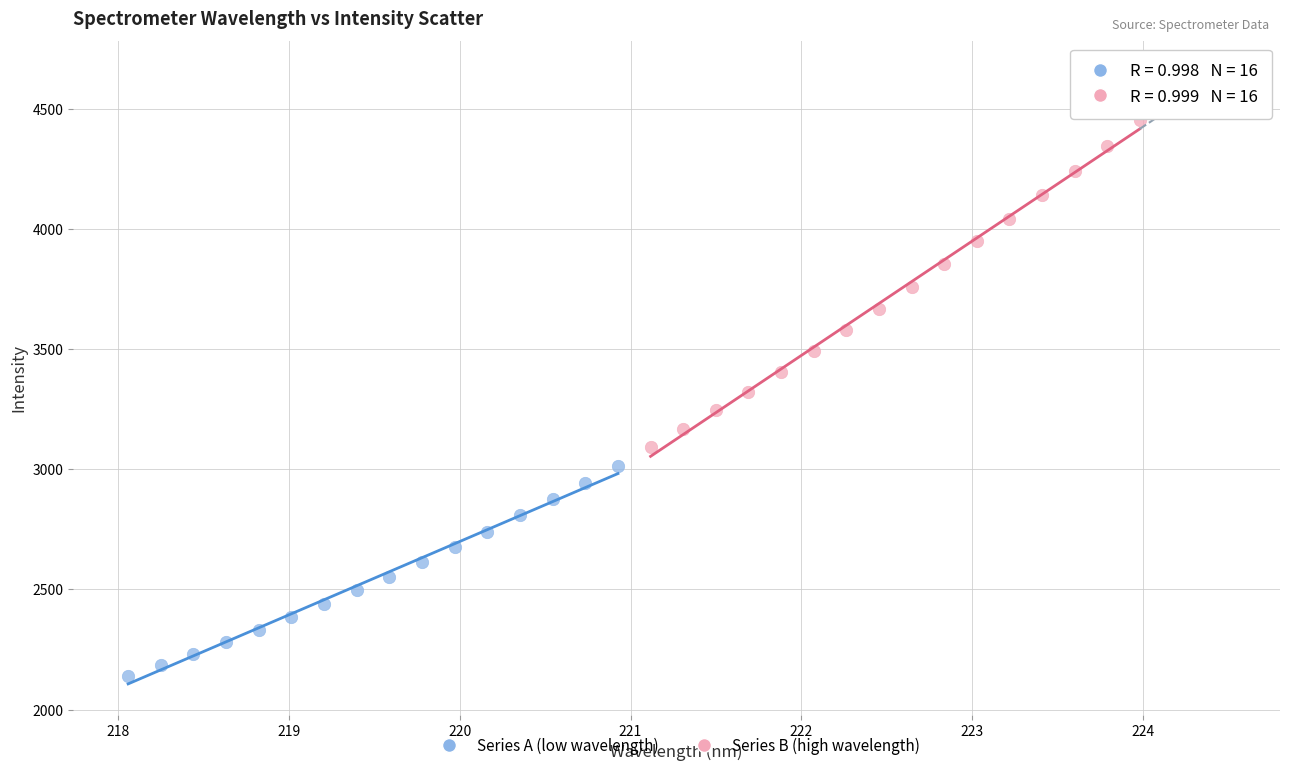

What are all the series names shown in the legend?

Series A (low wavelength), Series B (high wavelength)